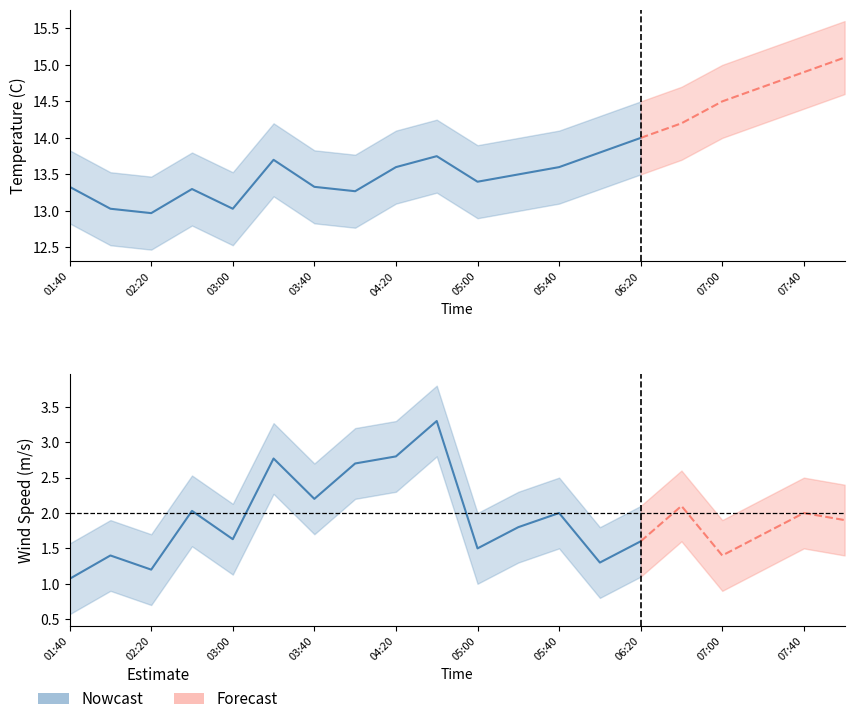

What is the label of the 18th point from the right?

02:20